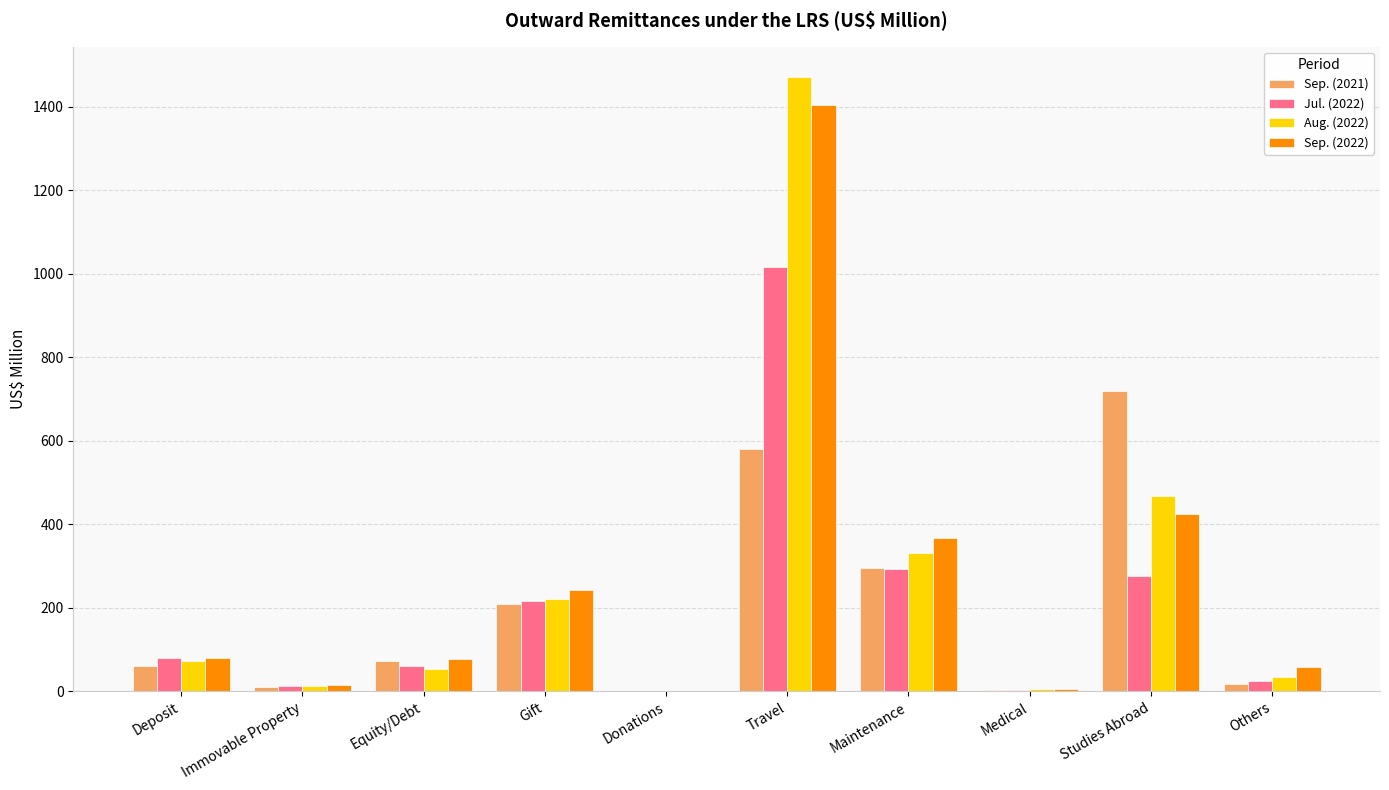

At which label is Sep. (2022) closest to 701?

Studies Abroad